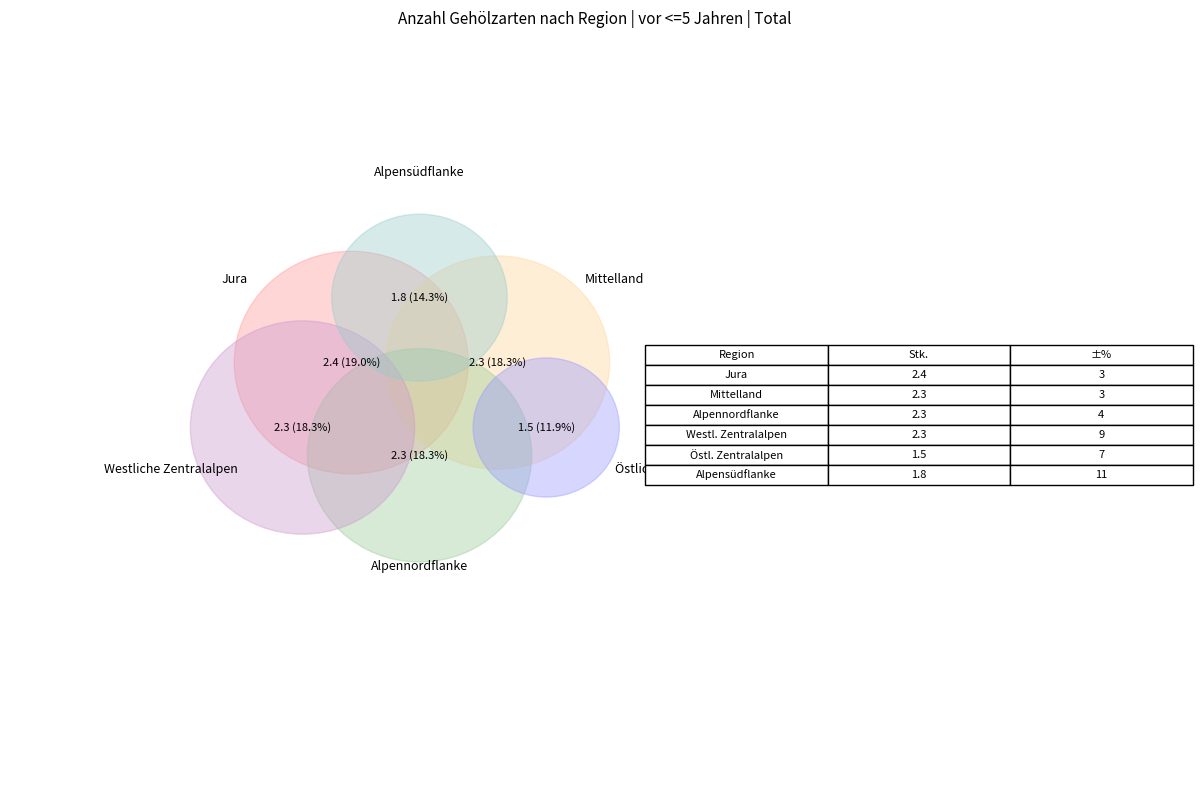

To the nearest percent, what percentage of the pie is Östliche Zentralalpen?

12%